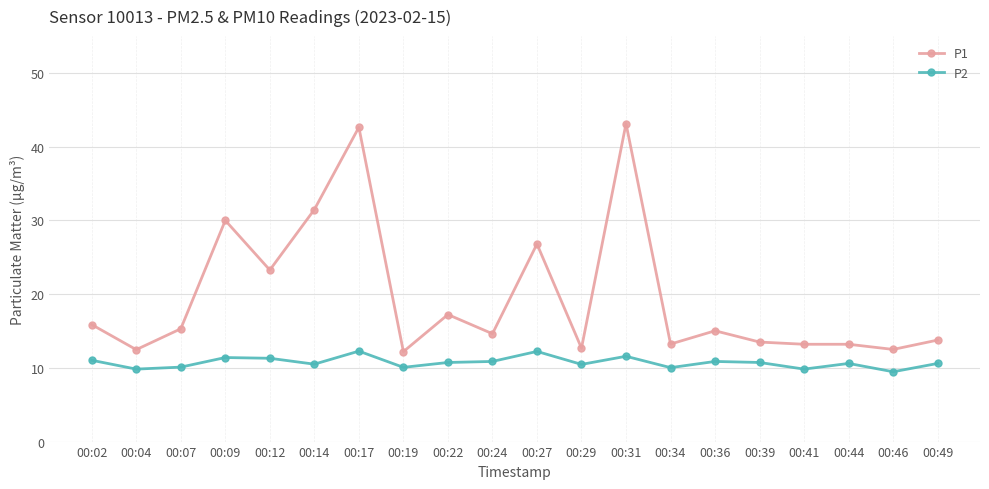

The value of P2 at 00:34 is 10.0. True or false?

True